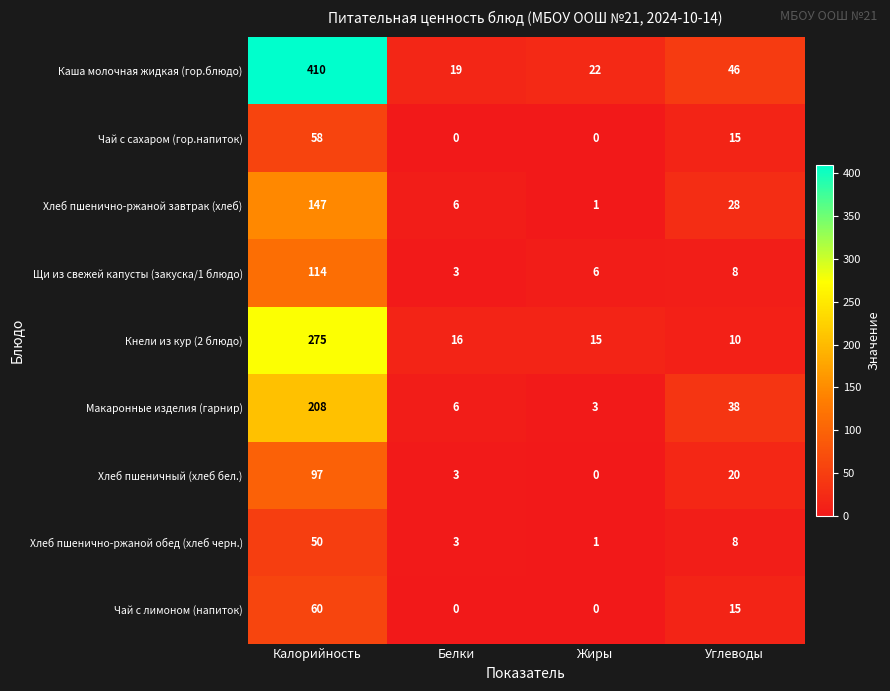

Where is Щи из свежей капусты (закуска/1 блюдо) nearest to the value 58?

Углеводы